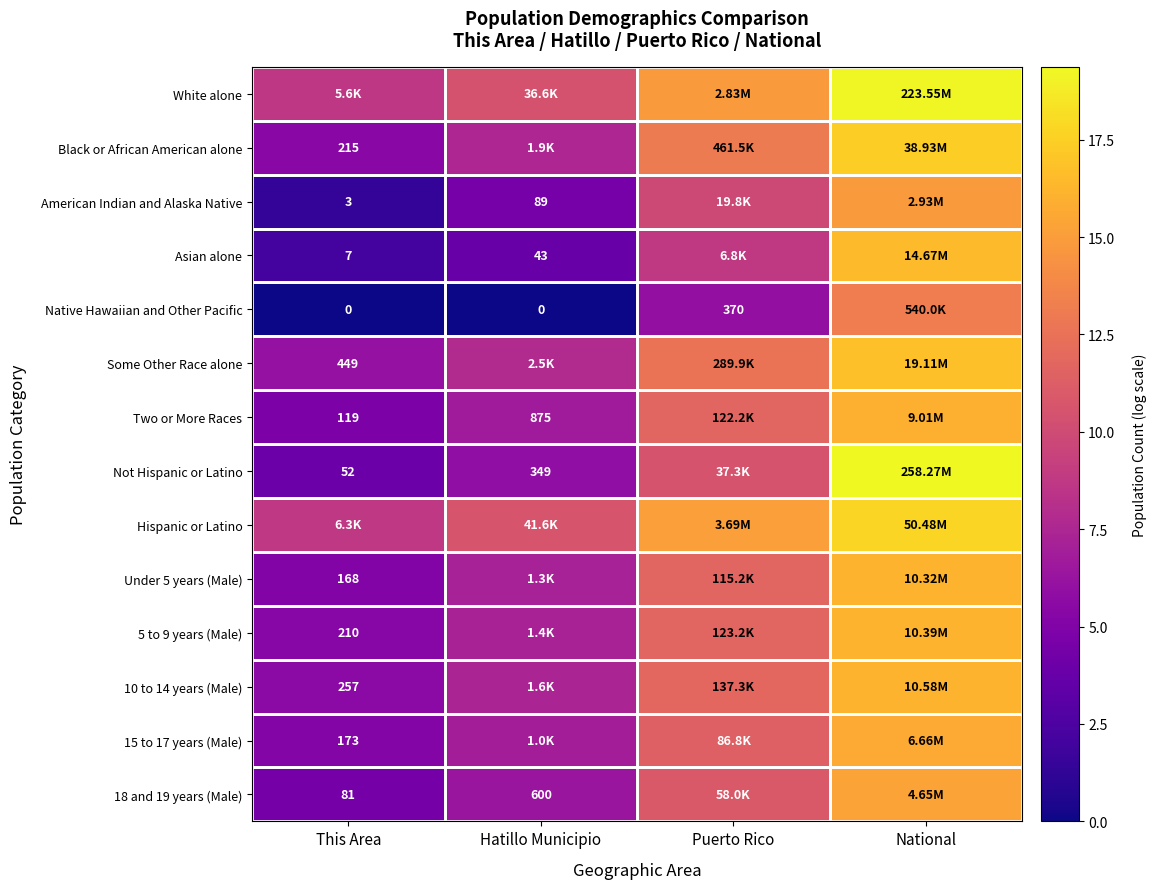

Which category has the highest value across all series?

National